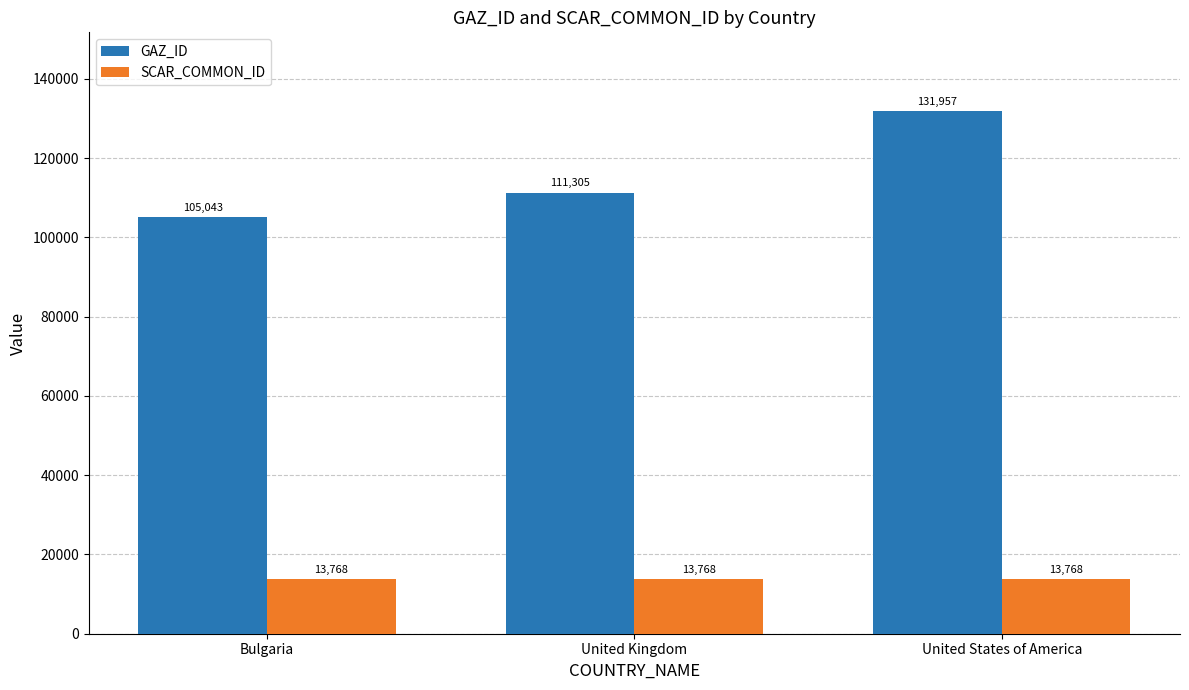

What are all the series names shown in the legend?

GAZ_ID, SCAR_COMMON_ID